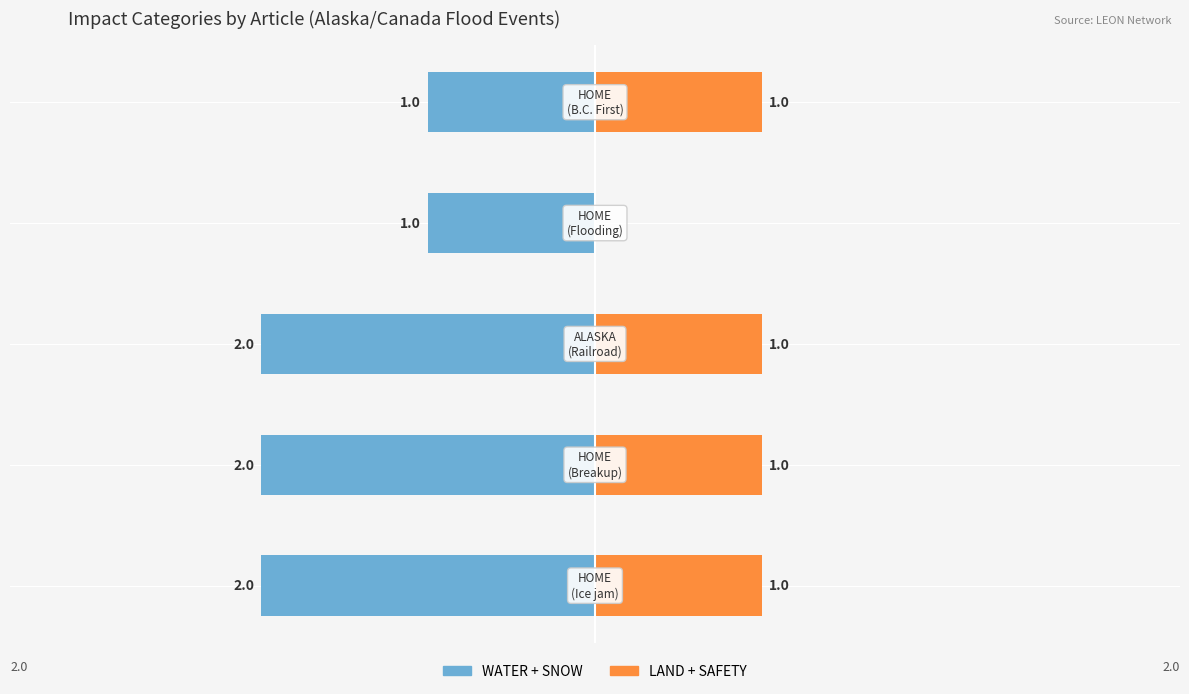

True or false: LAND+SAFETY (right) has a value of 0 at 3.

False